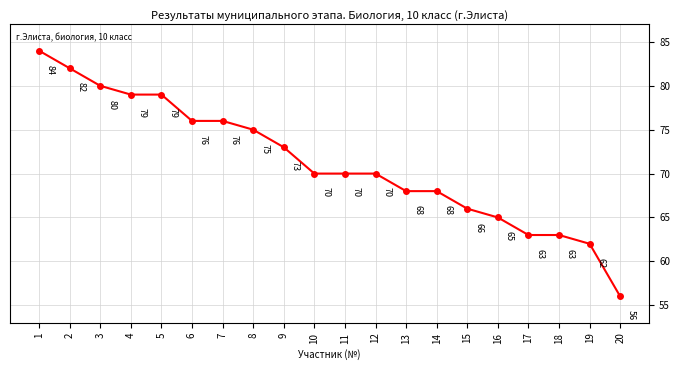

What is the sum of all values?

1425